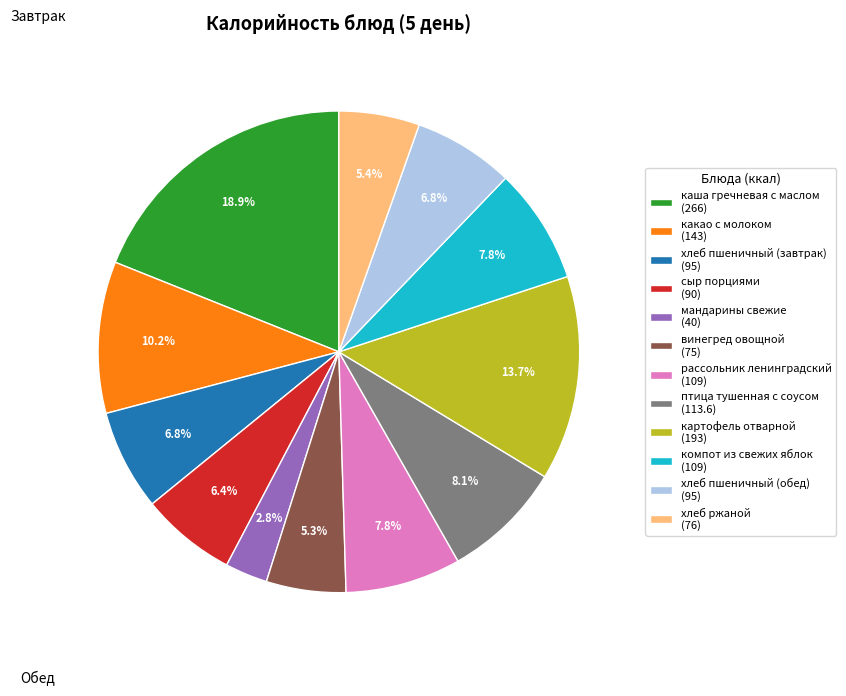

How many slices are in this pie chart?

12